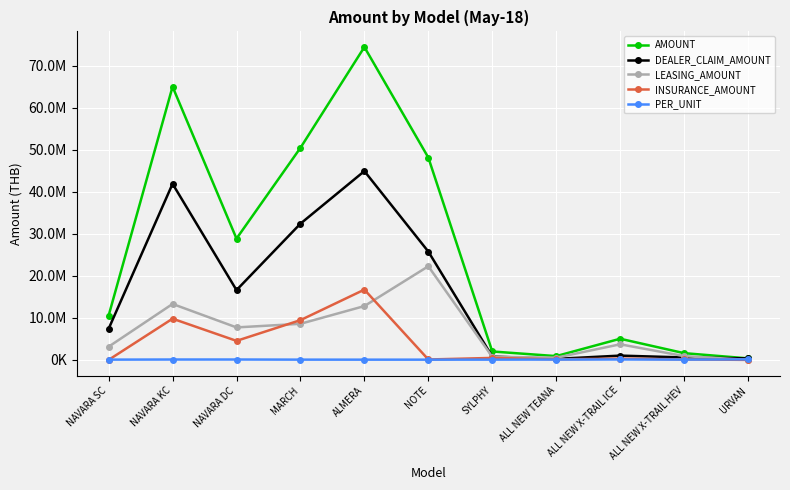

What is the label of the 3rd point from the left?

NAVARA DC